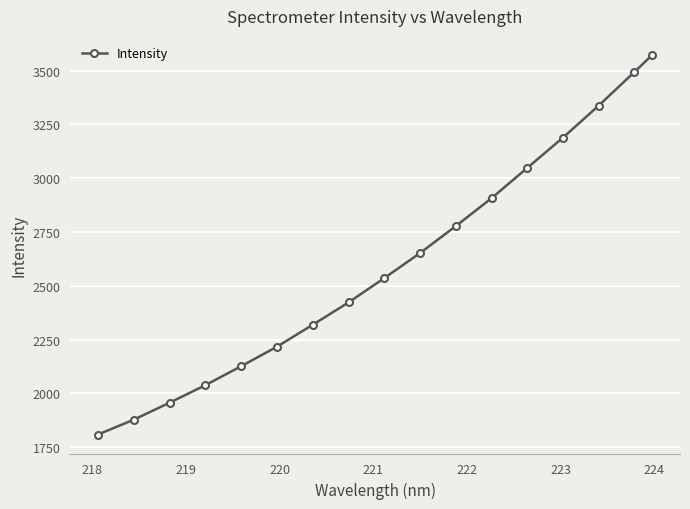

What is the smallest value displayed?

1808.5